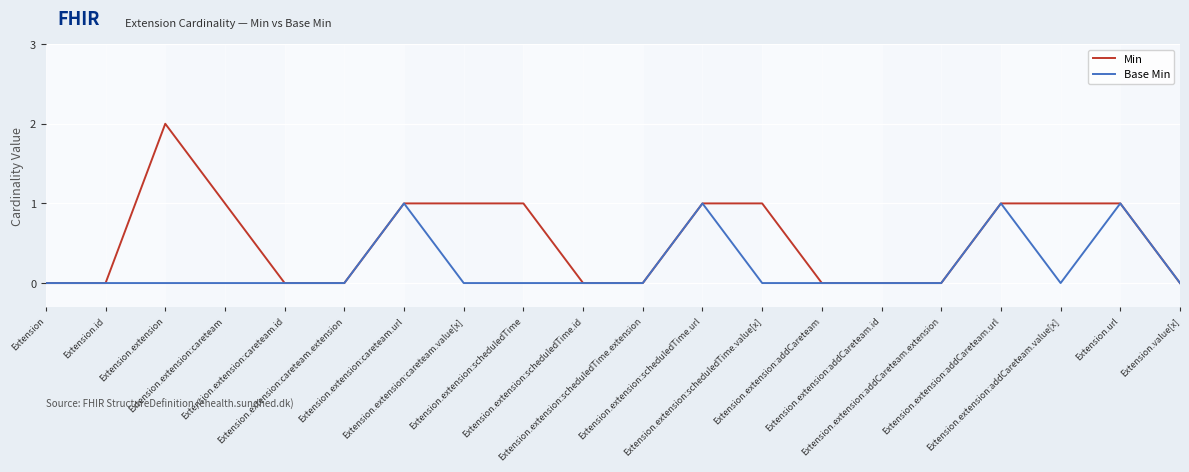

Rank the series at Extension.extension from lowest to highest value.

Base Min, Min